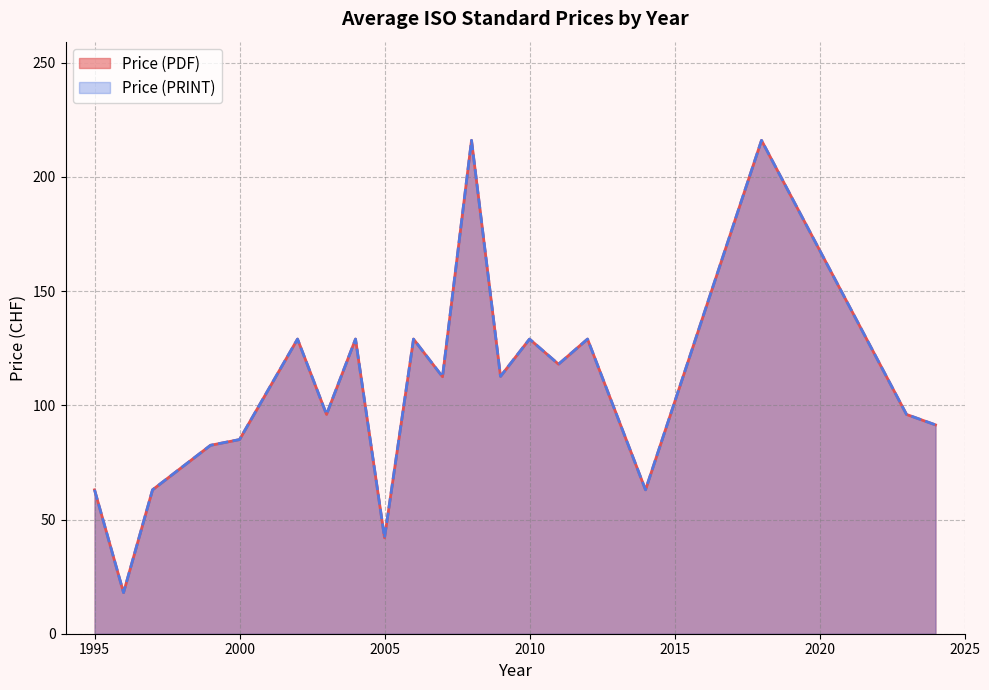

Rank the series at 2024 from highest to lowest value.

Price (PDF), Price (PRINT)